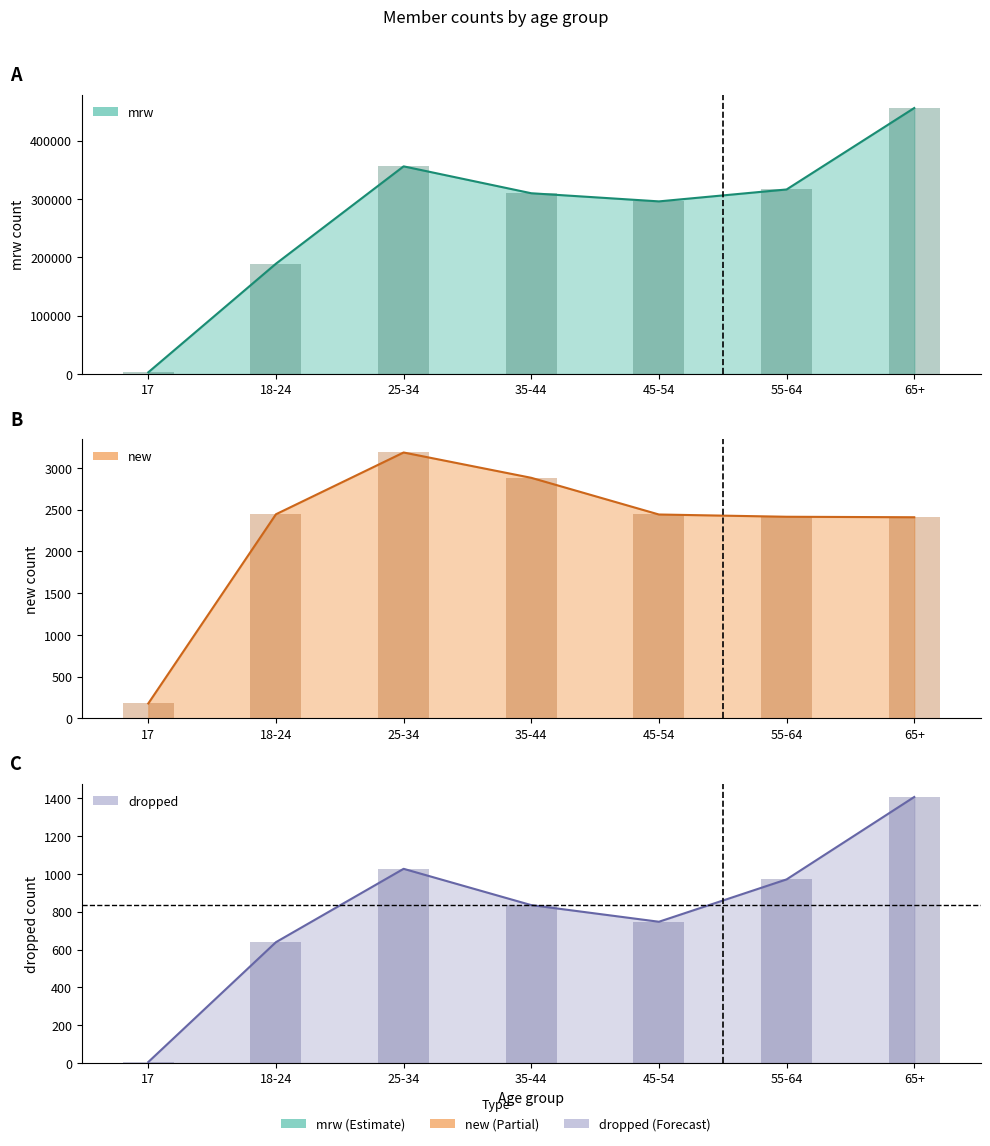

Reading right to left, what are all the values shown in this chart?

mrw: 65+=455674	55-64=316133	45-54=295719	35-44=309660	25-34=355728	18-24=188974	17=2919
new: 65+=2408	55-64=2414	45-54=2441	35-44=2880	25-34=3183	18-24=2444	17=180
dropped: 65+=1407	55-64=971	45-54=747	35-44=835	25-34=1027	18-24=639	17=5